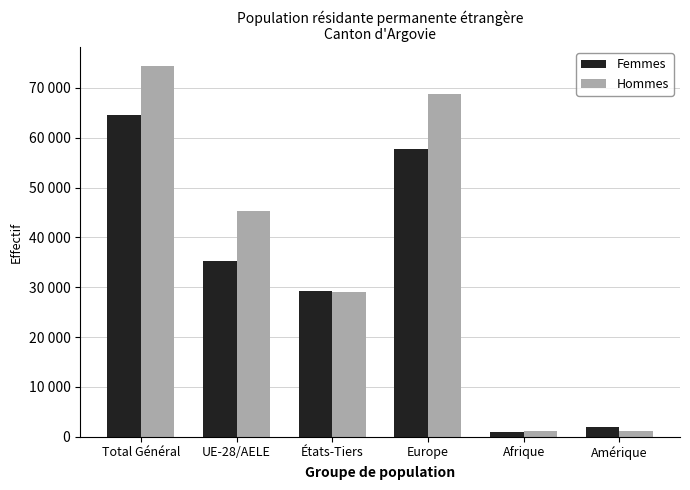

At which label does Femmes first exceed 35280?

Total Général